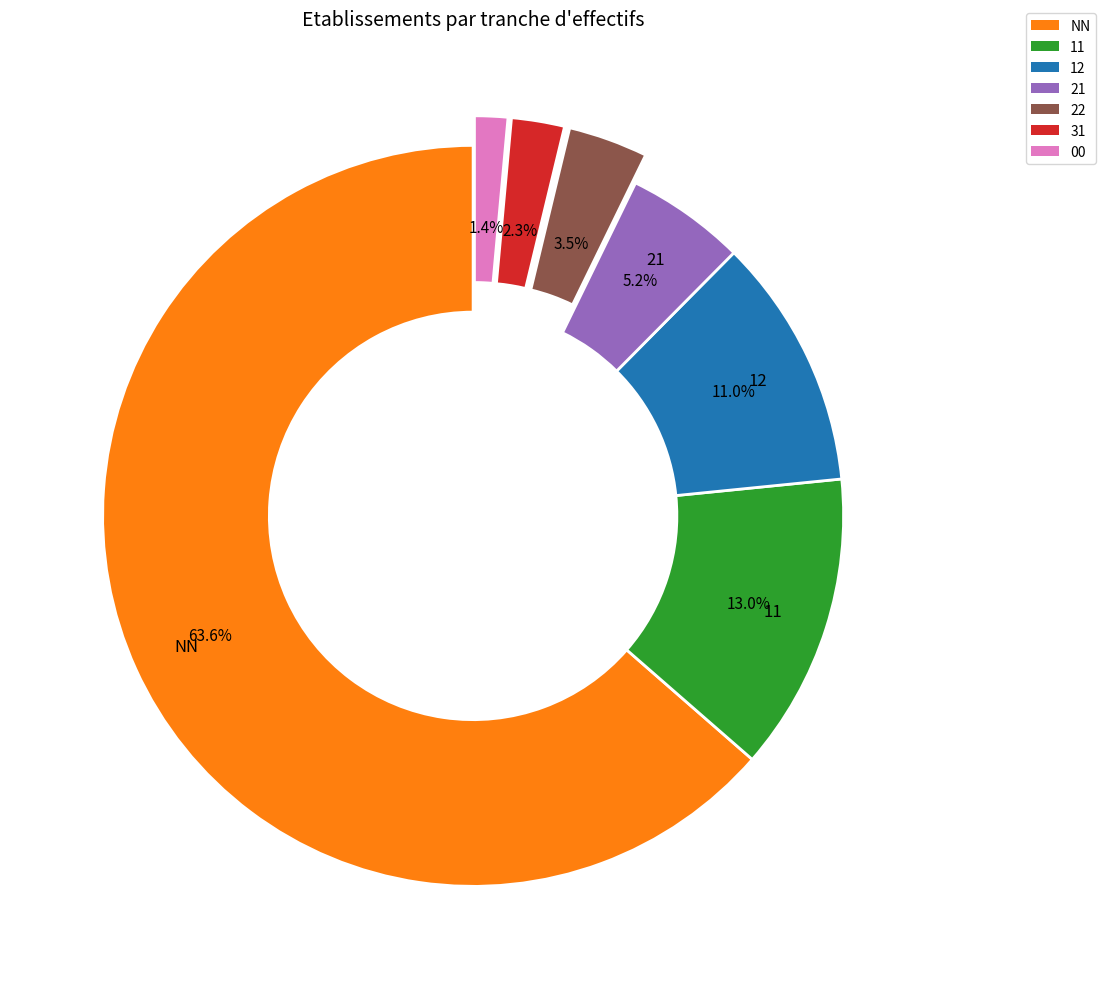

How many segments does this pie chart have?

7